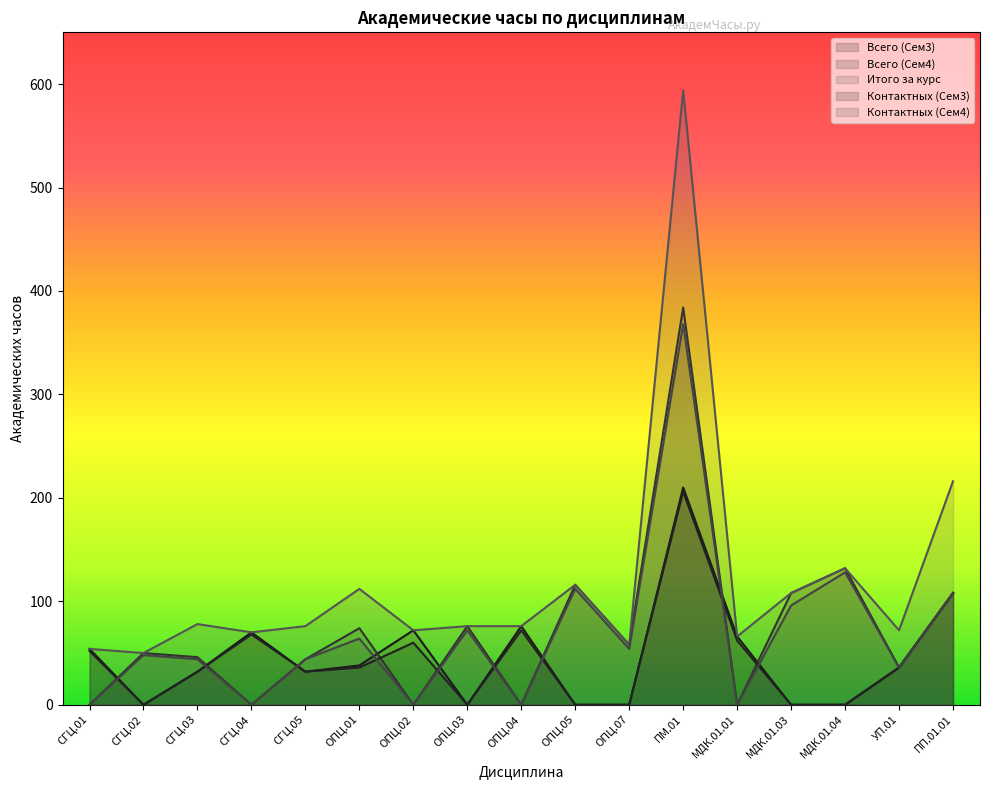

How many interior local valleys does the Контактных (Сем3) series have?

3